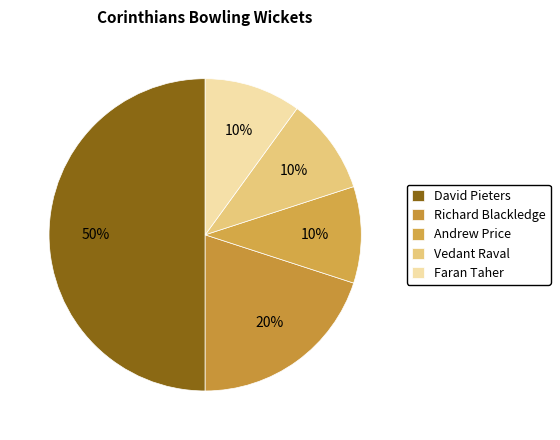

True or false: Richard Blackledge accounts for 35% of the total.

False